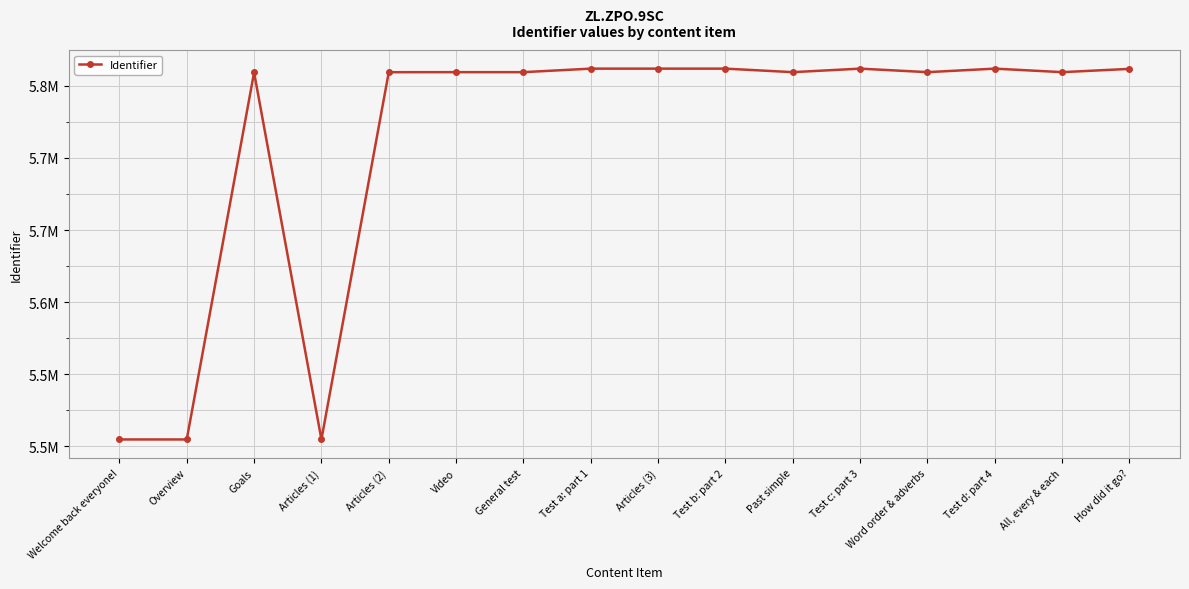

Is this an area chart (filled region under the line)?

No